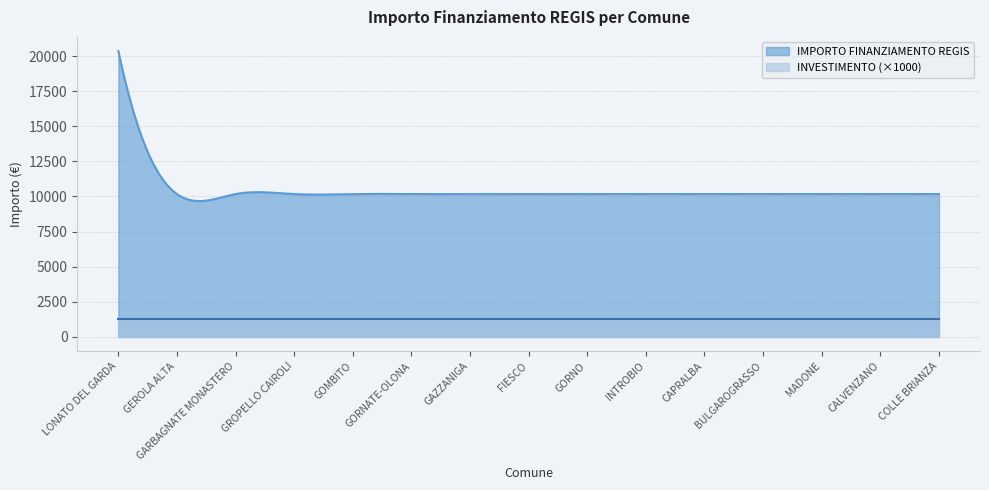

Reading left to right, list all the values displayed in this chart.

IMPORTO FINANZIAMENTO REGIS: 20344.0	10172.0	10172.0	10172.0	10172.0	10172.0	10172.0	10172.0	10172.0	10172.0	10172.0	10172.0	10172.0	10172.0	10172.0
INVESTIMENTO: 1.3	1.3	1.3	1.3	1.3	1.3	1.3	1.3	1.3	1.3	1.3	1.3	1.3	1.3	1.3